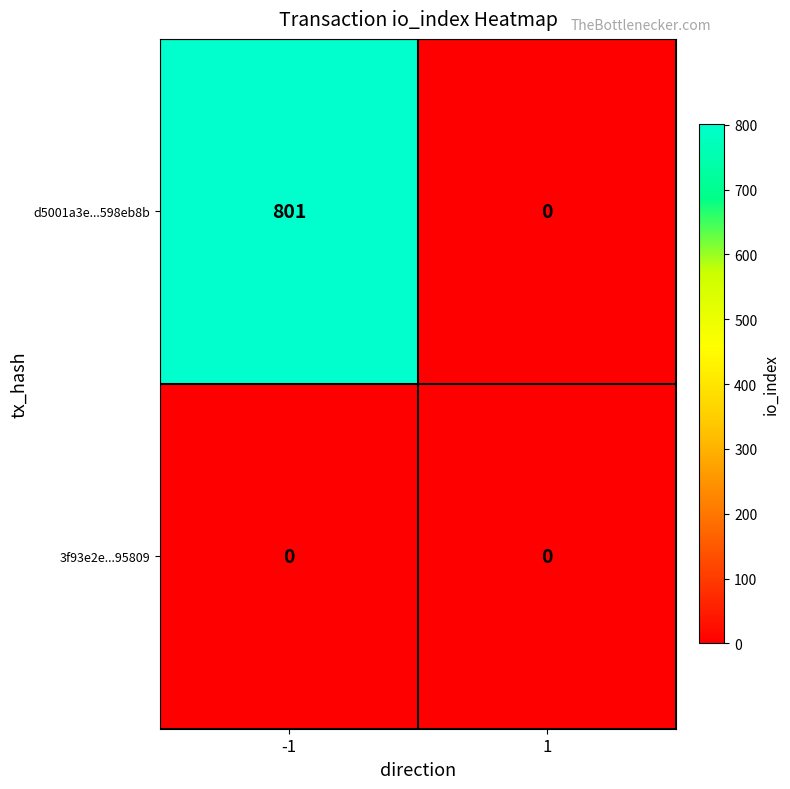

Which series has the largest total across all categories?

d5001a3e...598eb8b